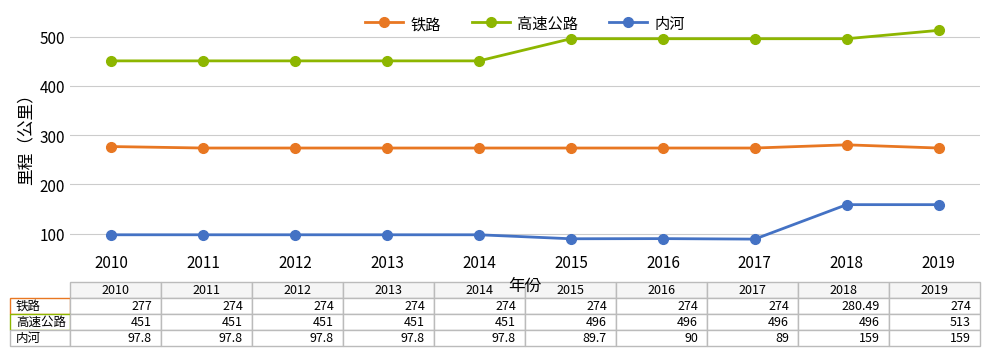

What is the minimum value for 内河?

89.0